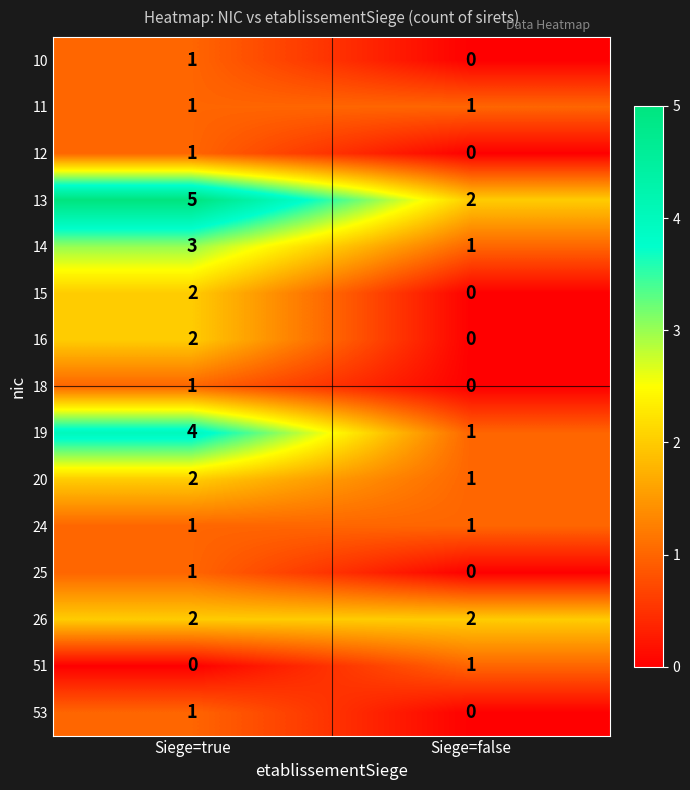

What is the difference between the highest and lowest values at Siege=true?

5